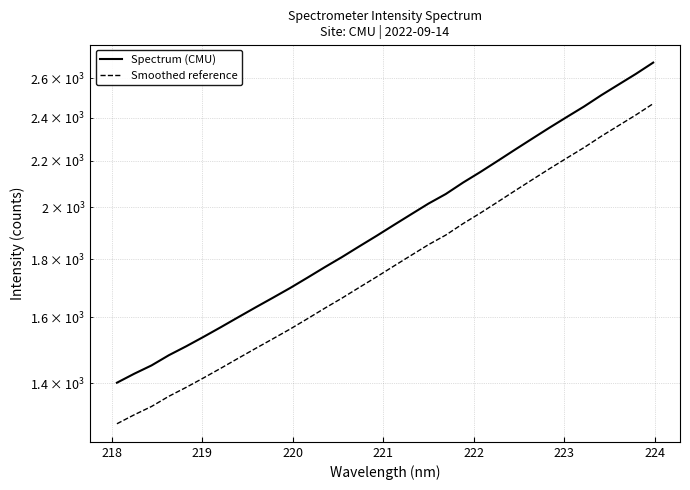

True or false: Spectrum (CMU) and Smoothed reference intersect in this chart.

False